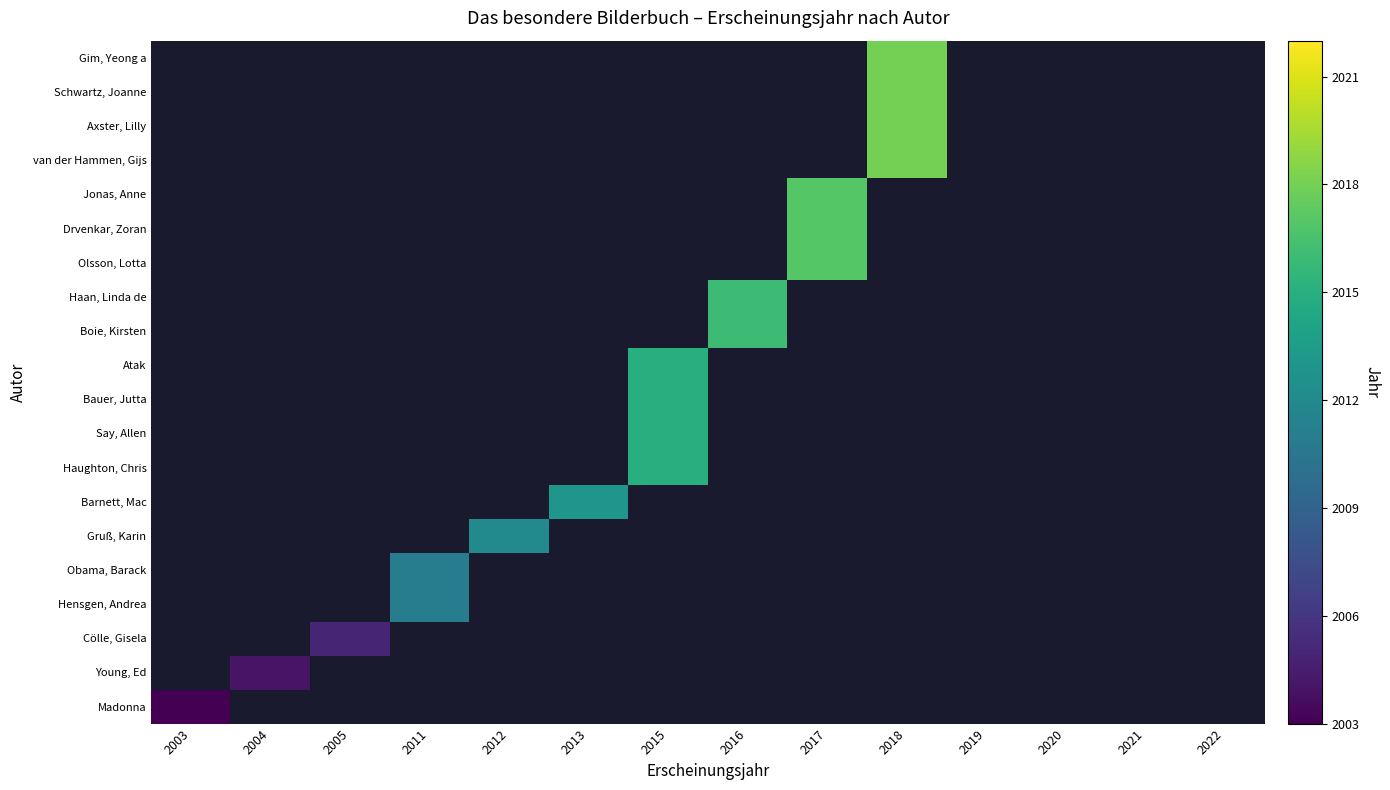

Rank the series by their maximum value, from highest to lowest.

Madonna, Young, Ed, Cölle, Gisela, Hensgen, Andrea, Obama, Barack, Gruß, Karin, Barnett, Mac, Haughton, Chris, Say, Allen, Bauer, Jutta, Atak, Boie, Kirsten, Haan, Linda de, Olsson, Lotta, Drvenkar, Zoran, Jonas, Anne, van der Hammen, Gijs, Axster, Lilly, Schwartz, Joanne, Gim, Yeong a